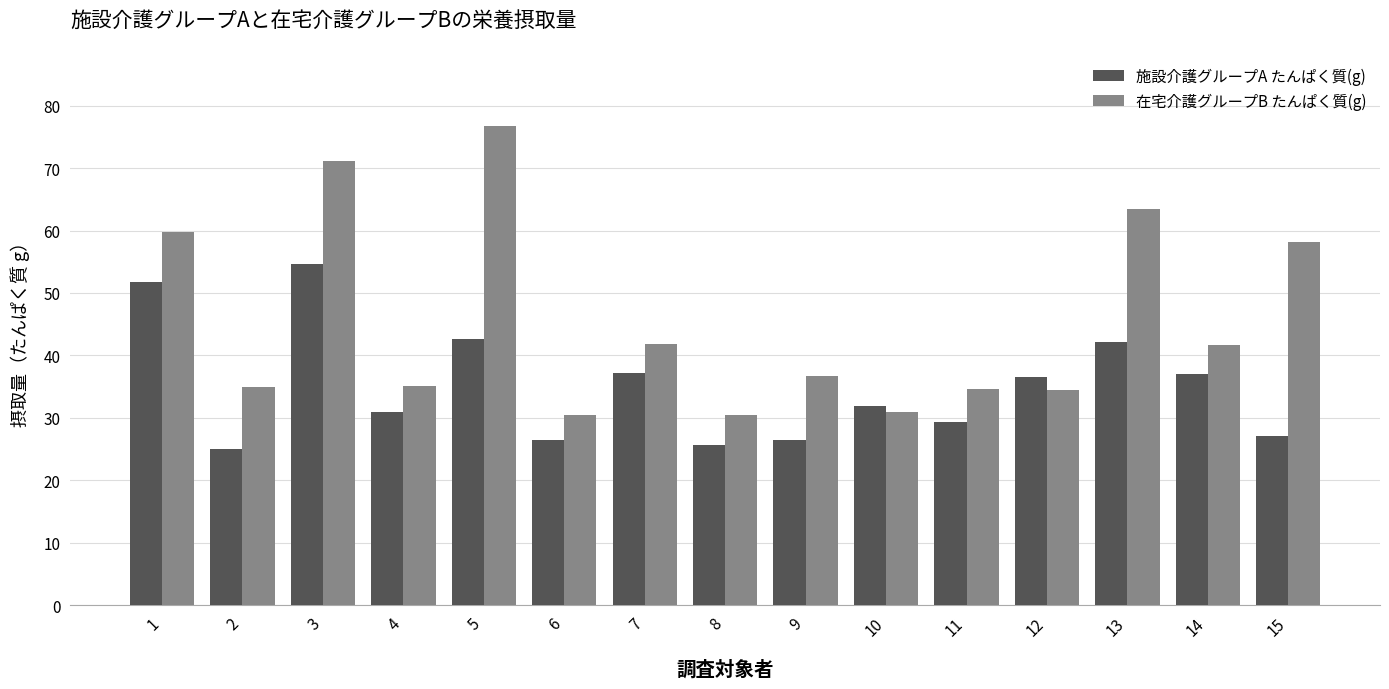

Which series has the largest total across all categories?

在宅介護グループB たんぱく質(g)